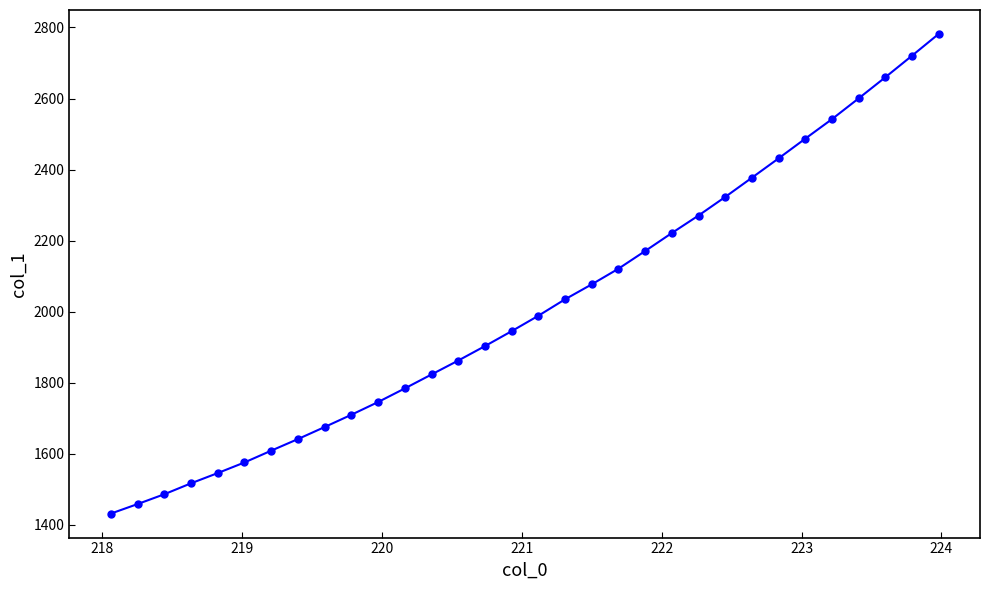

What is the sum of all values?

64505.6